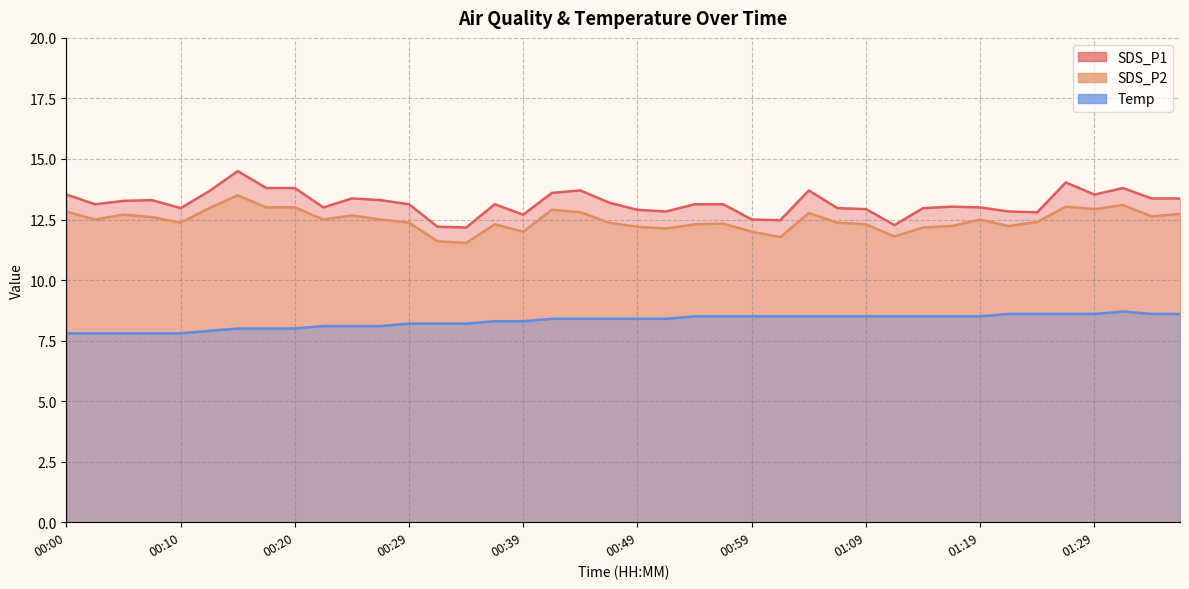

Reading right to left, extract all data points from this chart.

SDS_P1: 01:36=13.4	01:34=13.4	01:31=13.8	01:29=13.5	01:26=14.0	01:24=12.8	01:21=12.8	01:19=13.0	01:17=13.0	01:14=13.0	01:12=12.3	01:09=12.9	01:07=13.0	01:04=13.7	01:02=12.5	00:59=12.5	00:57=13.1	00:54=13.1	00:52=12.8	00:49=12.9	00:47=13.2	00:44=13.7	00:42=13.6	00:39=12.7	00:37=13.1	00:34=12.2	00:32=12.2	00:29=13.1	00:27=13.3	00:25=13.4	00:22=13.0	00:20=13.8	00:17=13.8	00:15=14.5	00:12=13.7	00:10=13.0	00:07=13.3	00:05=13.3	00:02=13.1	00:00=13.5
SDS_P2: 01:36=12.7	01:34=12.6	01:31=13.1	01:29=12.9	01:26=13.0	01:24=12.4	01:21=12.2	01:19=12.5	01:17=12.2	01:14=12.2	01:12=11.8	01:09=12.3	01:07=12.4	01:04=12.8	01:02=11.8	00:59=12.0	00:57=12.3	00:54=12.3	00:52=12.1	00:49=12.2	00:47=12.4	00:44=12.8	00:42=12.9	00:39=12.0	00:37=12.3	00:34=11.5	00:32=11.6	00:29=12.4	00:27=12.5	00:25=12.7	00:22=12.5	00:20=13.0	00:17=13.0	00:15=13.5	00:12=13.0	00:10=12.4	00:07=12.6	00:05=12.7	00:02=12.5	00:00=12.8
Temp: 01:36=8.6	01:34=8.6	01:31=8.7	01:29=8.6	01:26=8.6	01:24=8.6	01:21=8.6	01:19=8.5	01:17=8.5	01:14=8.5	01:12=8.5	01:09=8.5	01:07=8.5	01:04=8.5	01:02=8.5	00:59=8.5	00:57=8.5	00:54=8.5	00:52=8.4	00:49=8.4	00:47=8.4	00:44=8.4	00:42=8.4	00:39=8.3	00:37=8.3	00:34=8.2	00:32=8.2	00:29=8.2	00:27=8.1	00:25=8.1	00:22=8.1	00:20=8.0	00:17=8.0	00:15=8.0	00:12=7.9	00:10=7.8	00:07=7.8	00:05=7.8	00:02=7.8	00:00=7.8